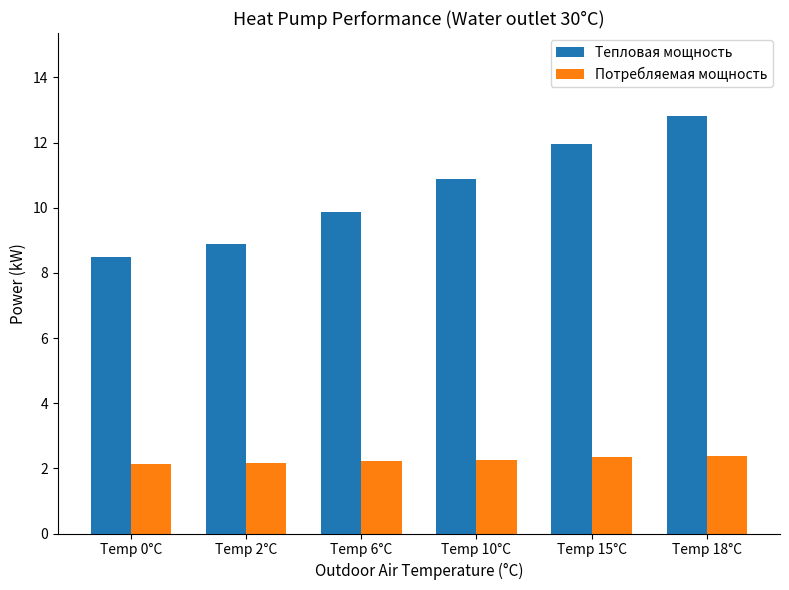

What is the maximum value for Тепловая мощность?

12.8